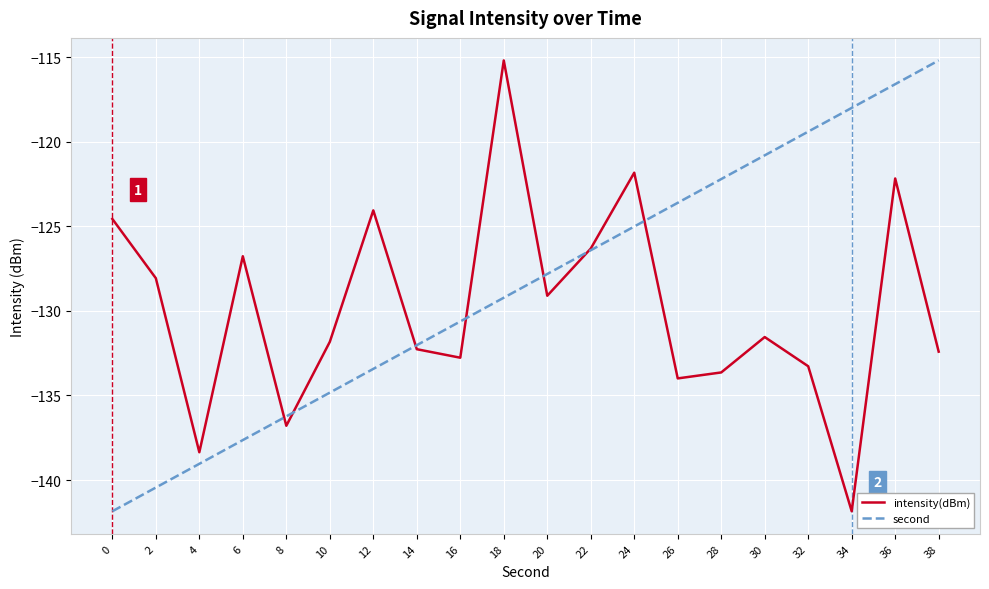

Where does the second series first go above -127?

22